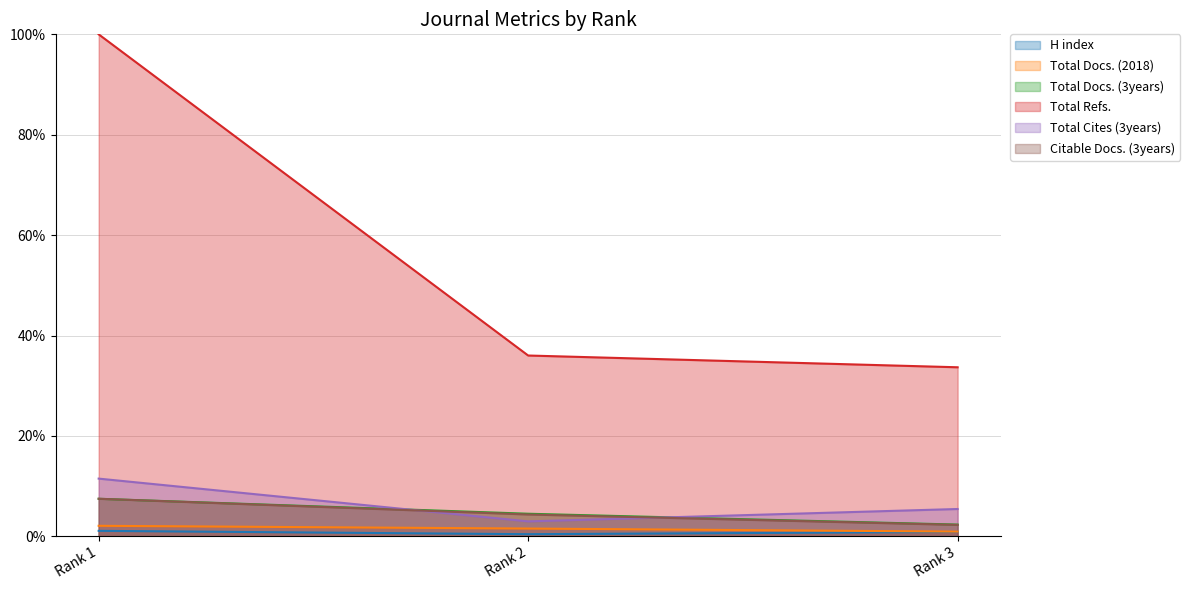

Count the number of categories in the chart.

3